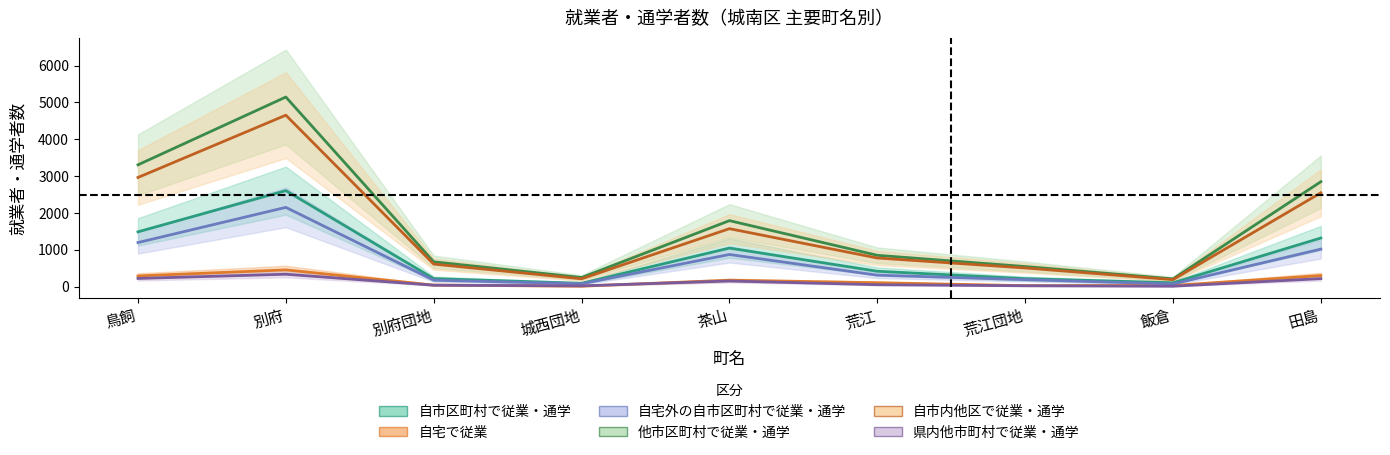

Is the value of 県内他市町村で従業・通学 at 荒江団地 greater than the value of 自宅外の自市区町村で従業・通学 at 荒江団地?

No